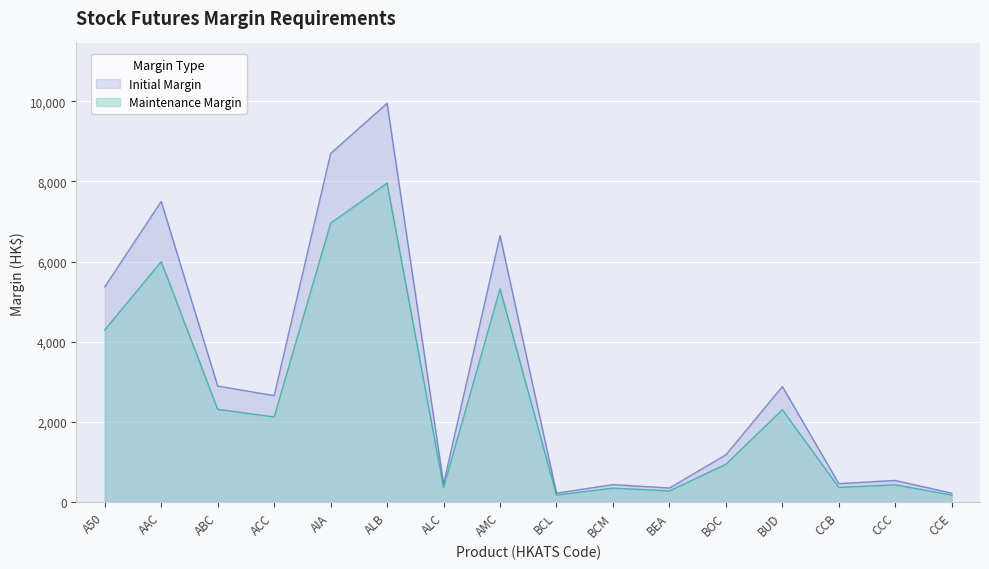

What is the difference between the second highest and second lowest values in the Maintenance Margin series?

6777